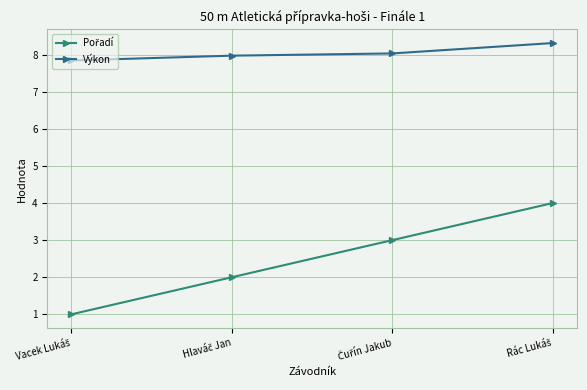

How many lines are shown in the chart?

2